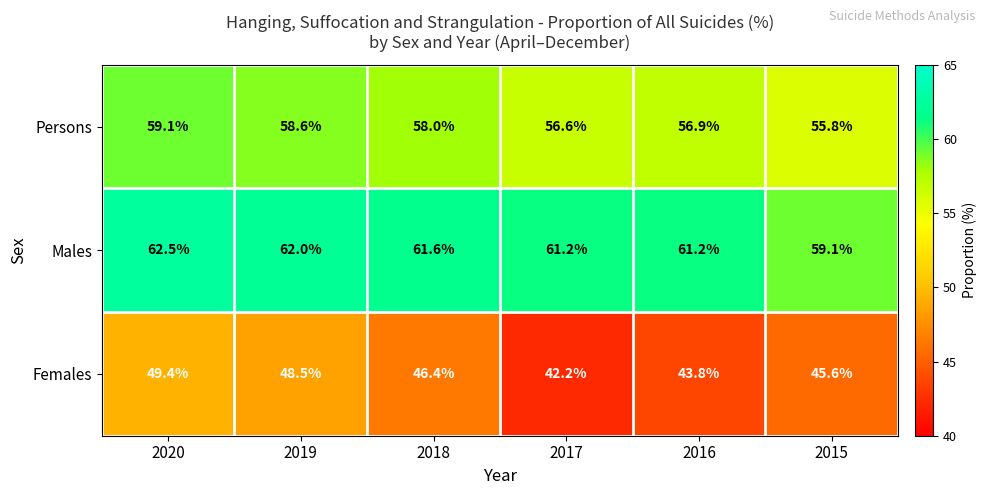

How many data points does each series have?

6